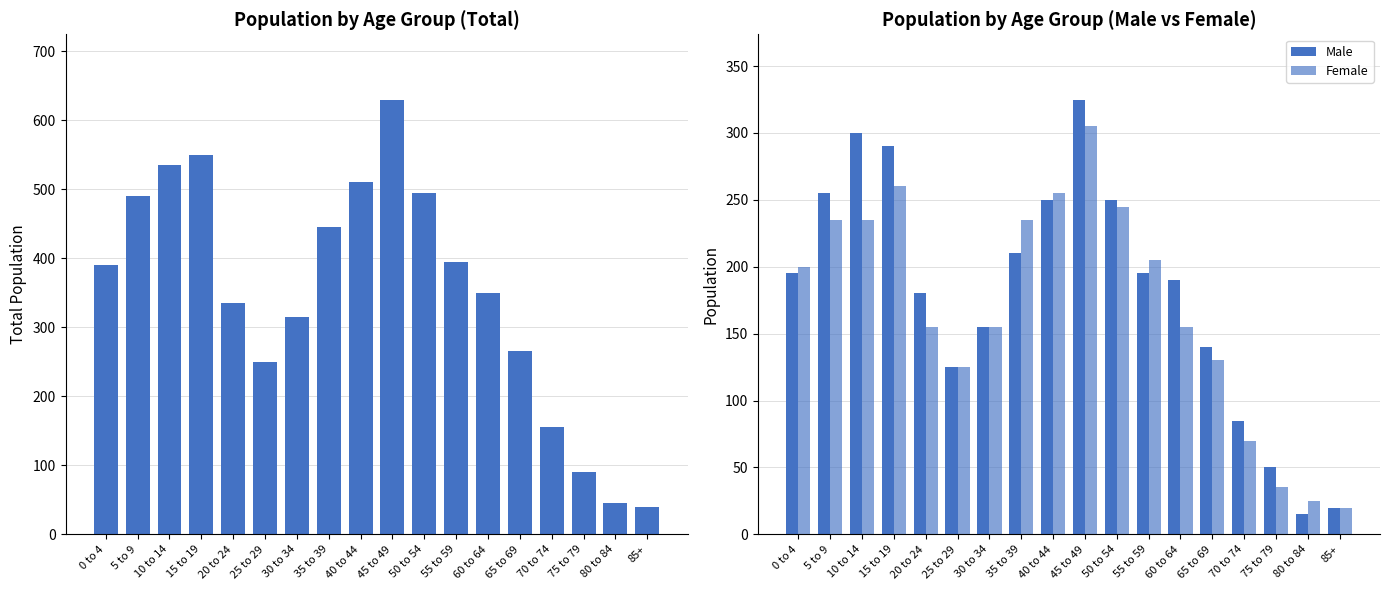

List the series in order of their peak value, lowest first.

Female, Male, Total